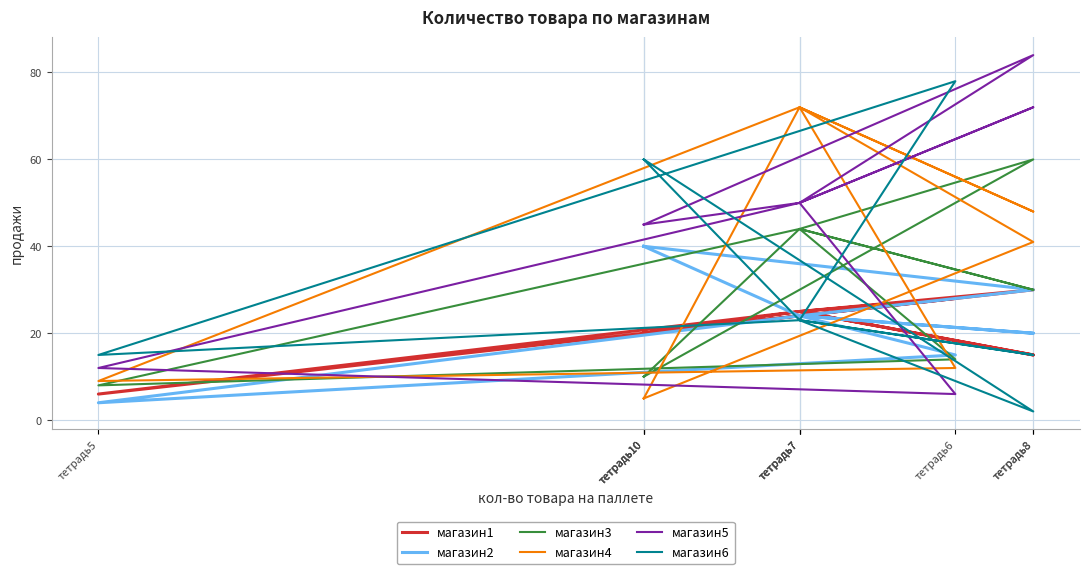

Reading left to right, transcribe all the data shown in this chart.

магазин1: 20	25	15	25	6	28	25	30	20	20
магазин2: 40	24	20	24	4	15	24	30	40	40
магазин3: 10	44	30	44	8	14	44	60	10	10
магазин4: 5	72	48	72	9	12	72	41	5	5
магазин5: 45	50	72	50	12	6	50	84	45	45
магазин6: 60	23	15	23	15	78	23	2	60	60